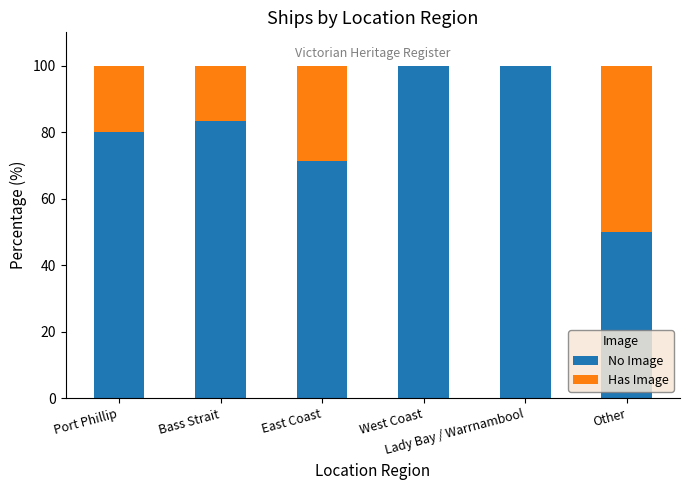

What is the average value of the No Image series?

80.8